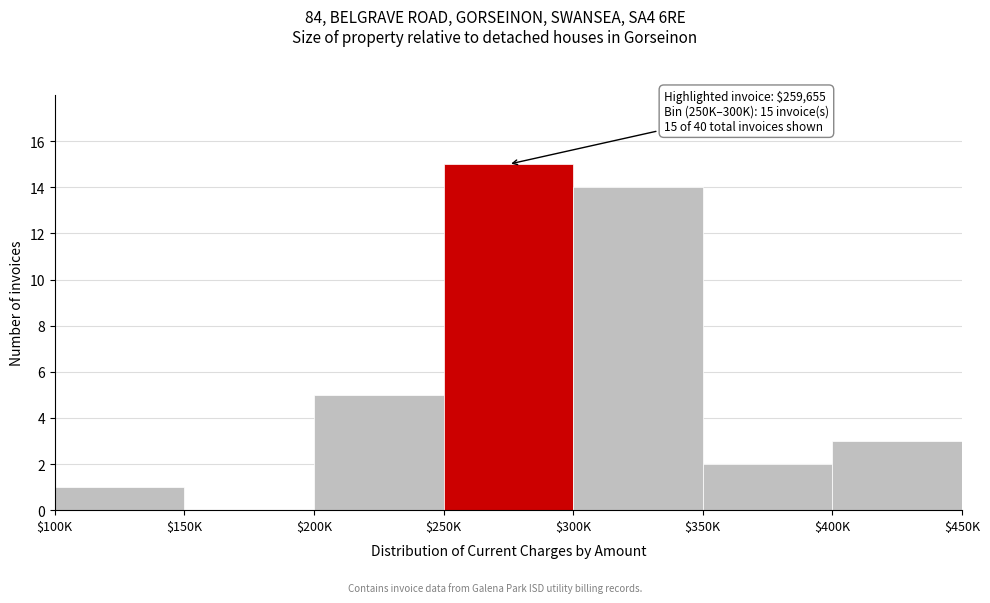

Is it true that the value at $100K is 2?

False